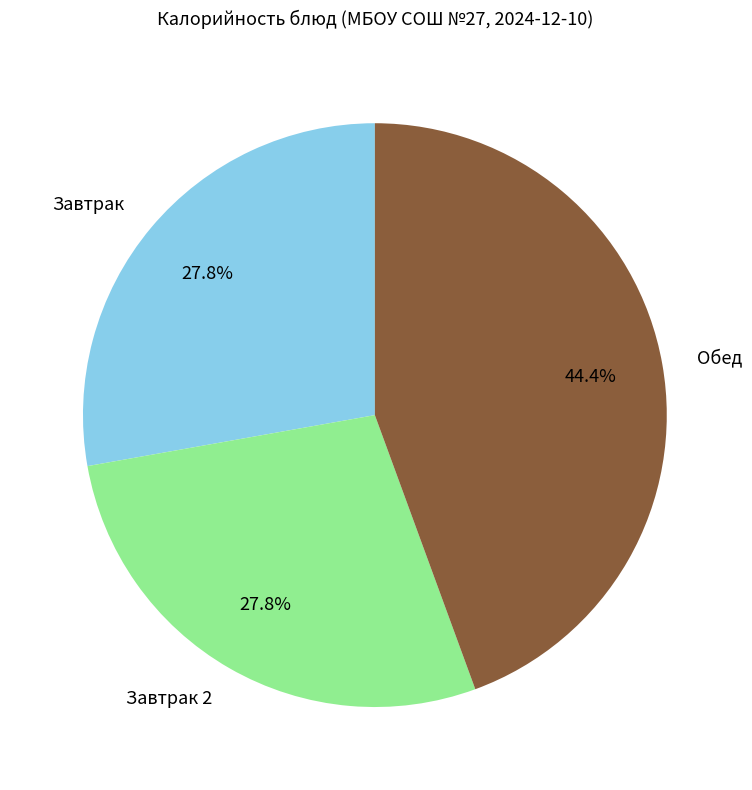

To the nearest percent, what is the difference between the largest and smallest slice percentages?

17%